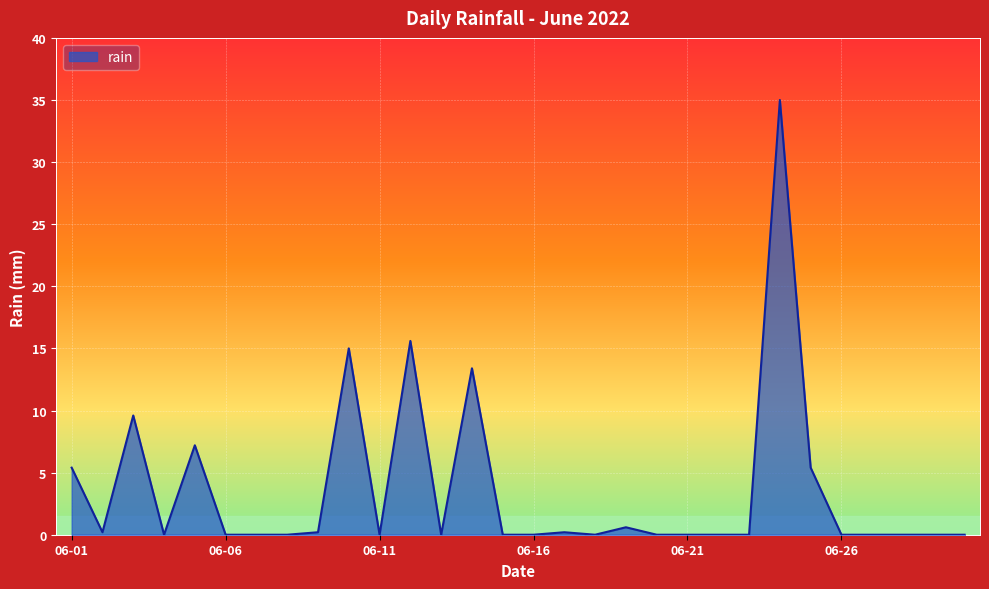

What is the difference between the maximum and minimum values?

35.0